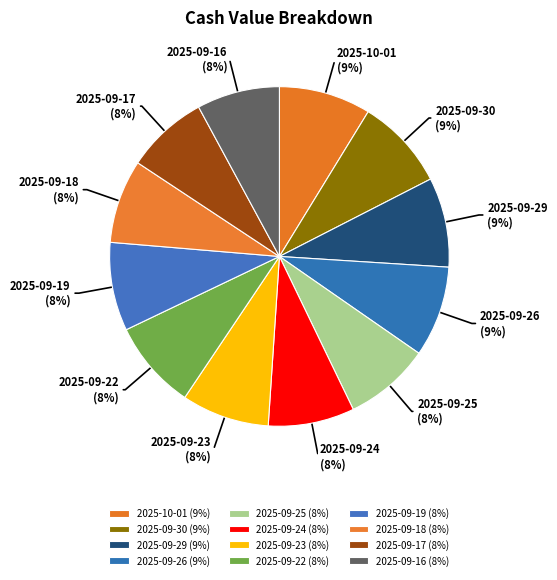

Combined, do 2025-09-19 and 2025-09-17 account for over 50%?

No